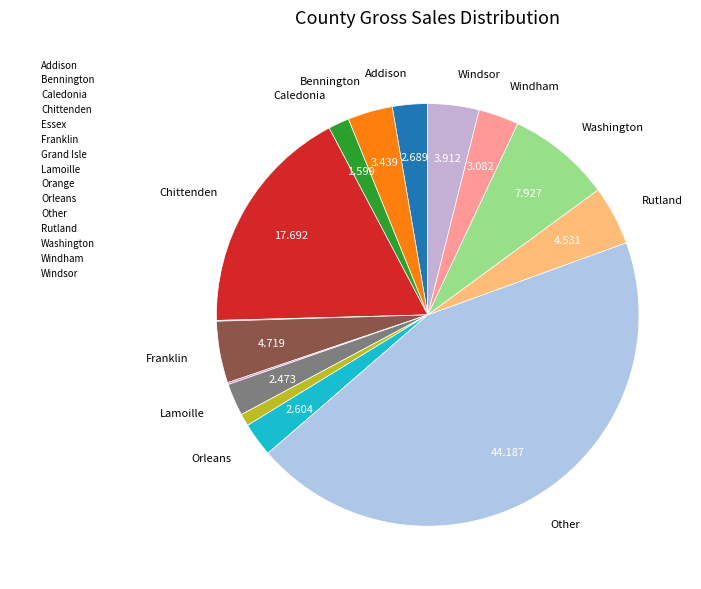

Which slice is the smallest?

Essex